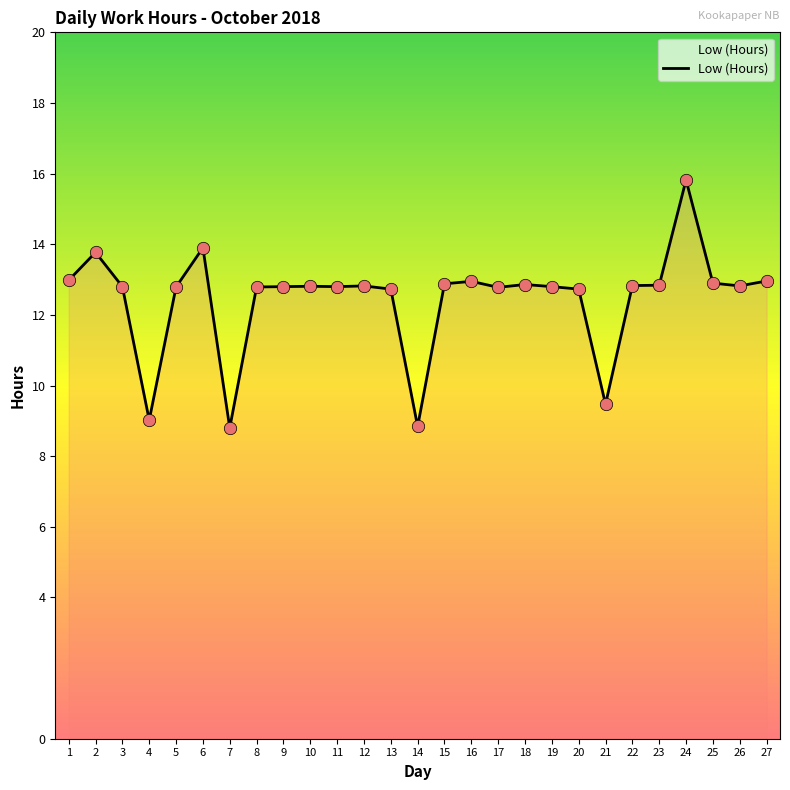

What is the change in value from 14 to 27?

+4.1